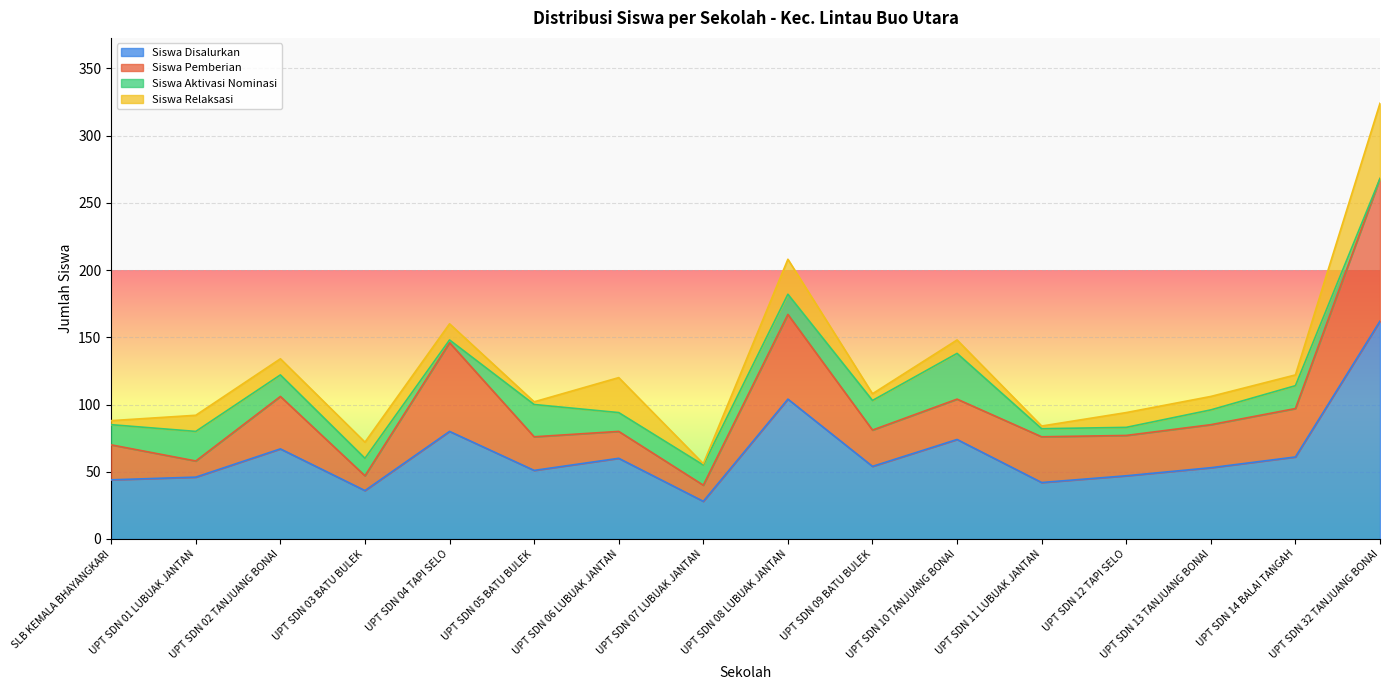

How many lines are shown in the chart?

4